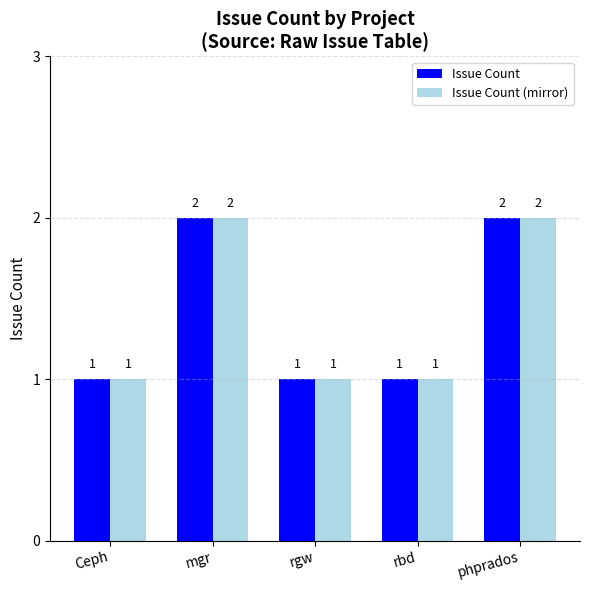

What is the total value across all series at Ceph?

2